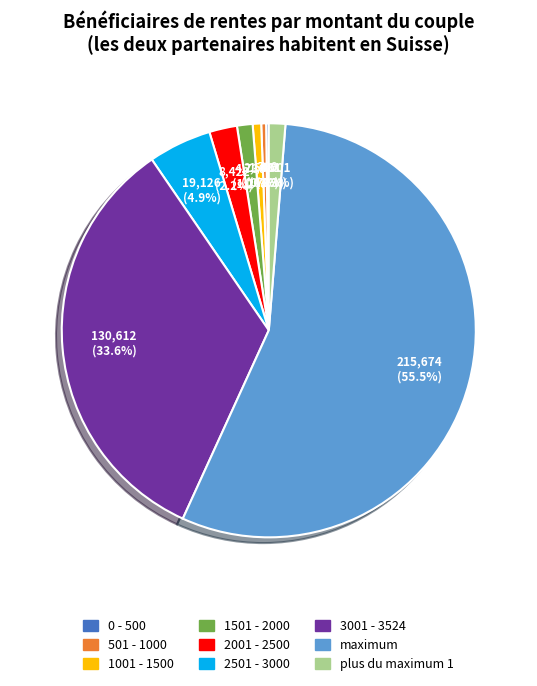

To the nearest percent, what is the difference between the 1001 - 1500 and maximum slice percentages?

55%